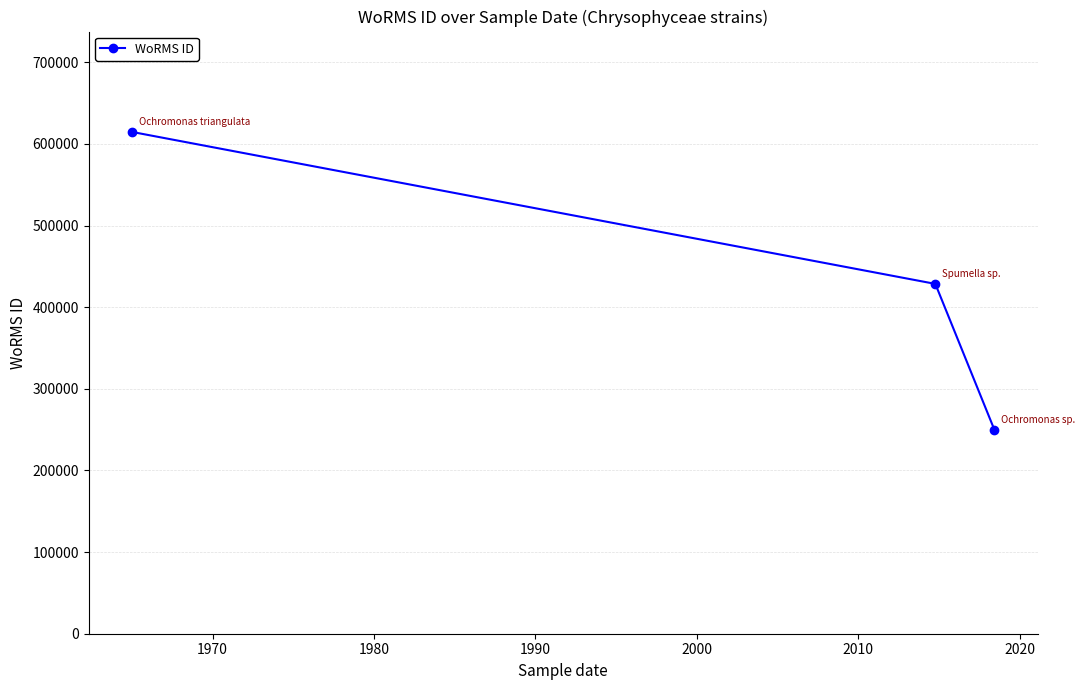

What is the value of the 3rd point from the left?

249725